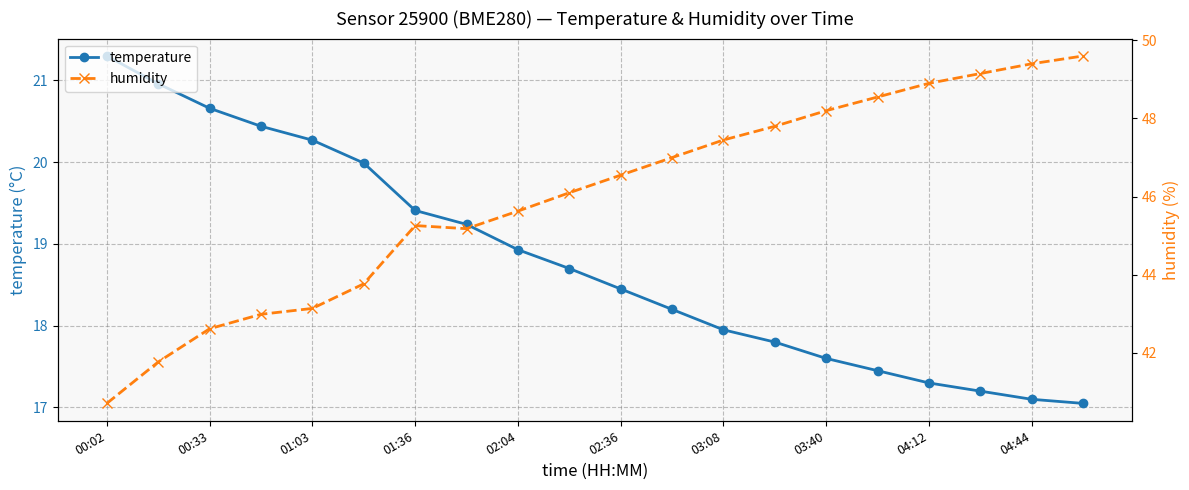

At which label is temperature closest to 19?

02:04